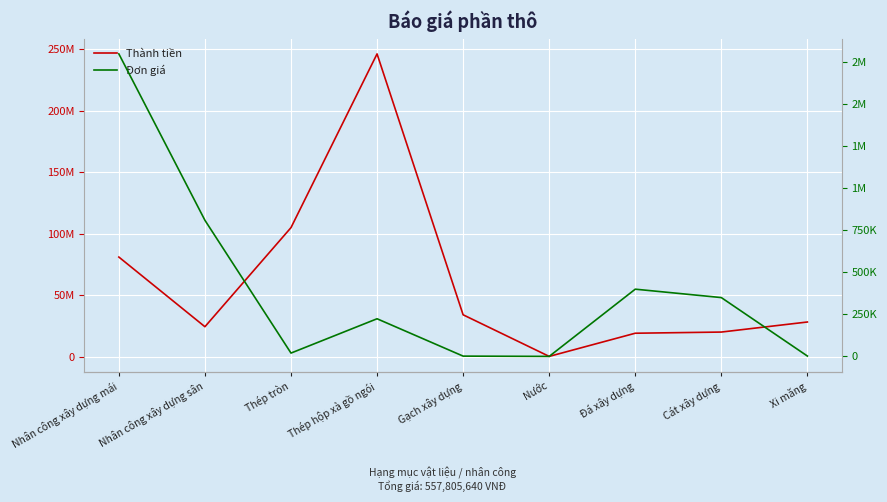

True or false: Đơn giá and Thành tiền intersect in this chart.

False